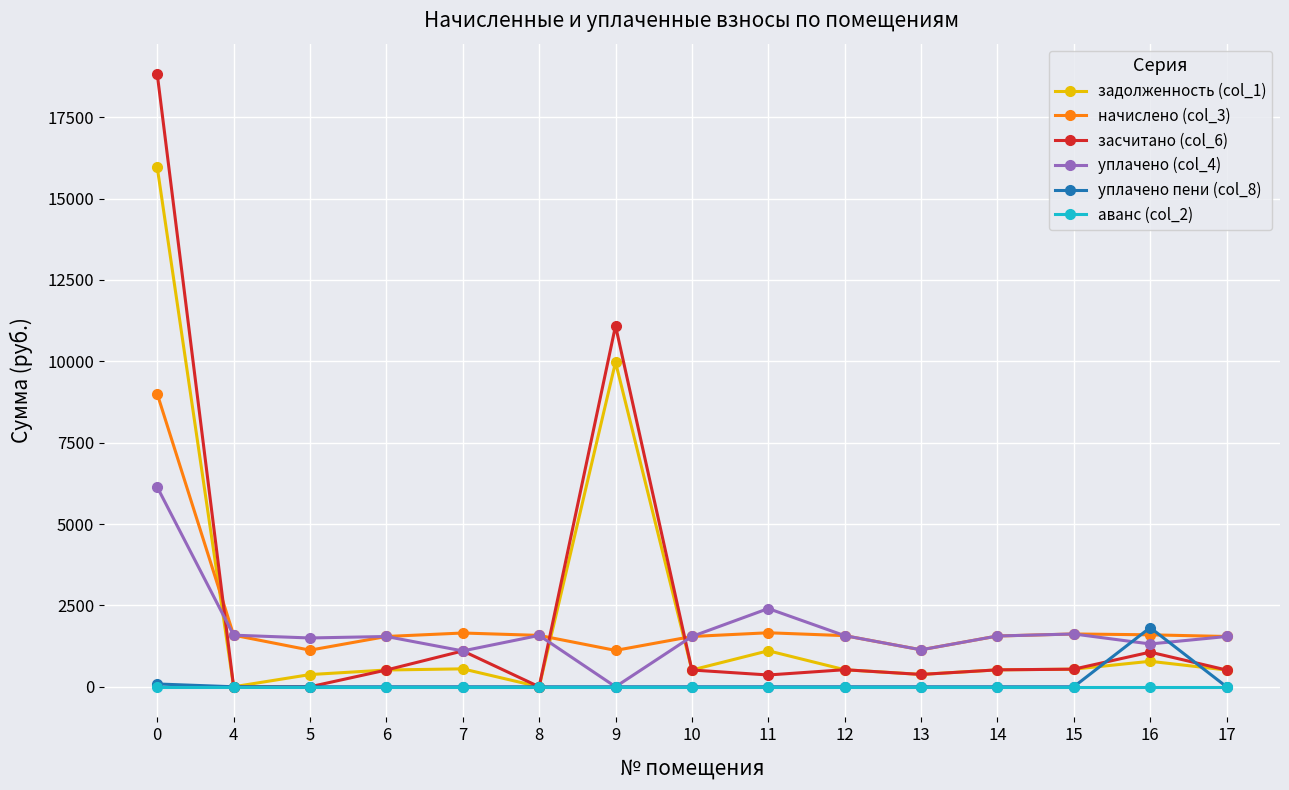

What is the value of the начислено (col_3) point at the 1st from the left?

8996.3